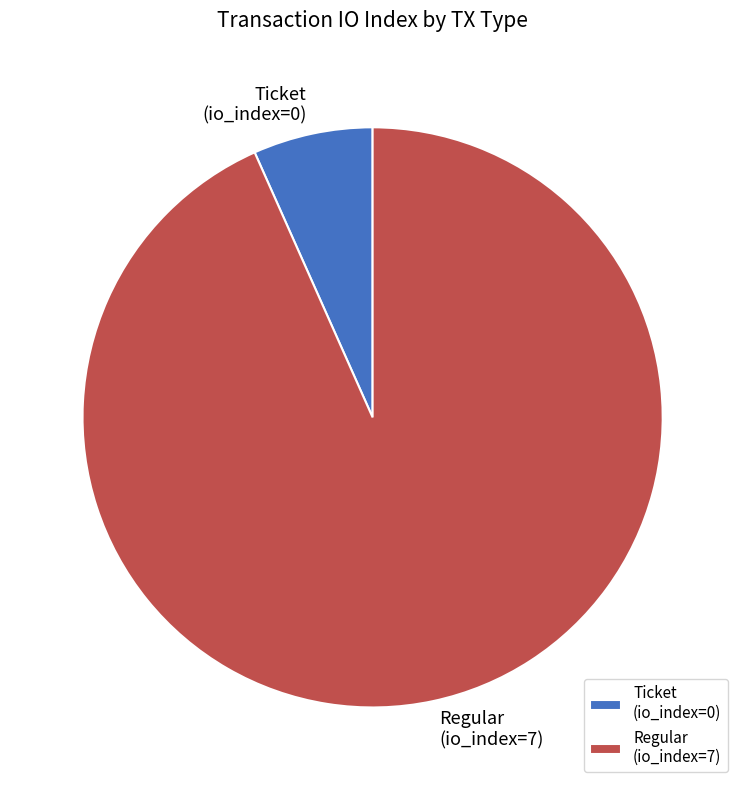

True or false: Ticket (io_index=0) accounts for 13% of the total.

False